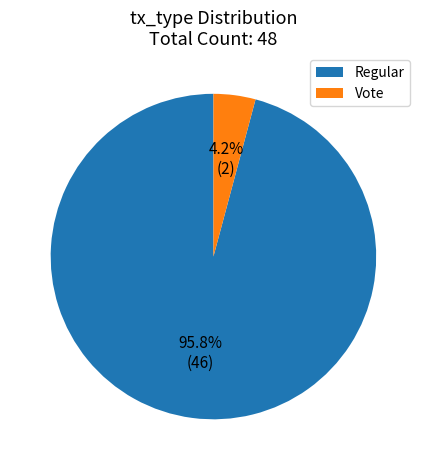

What percentage is the Regular slice, to the nearest percent?

96%